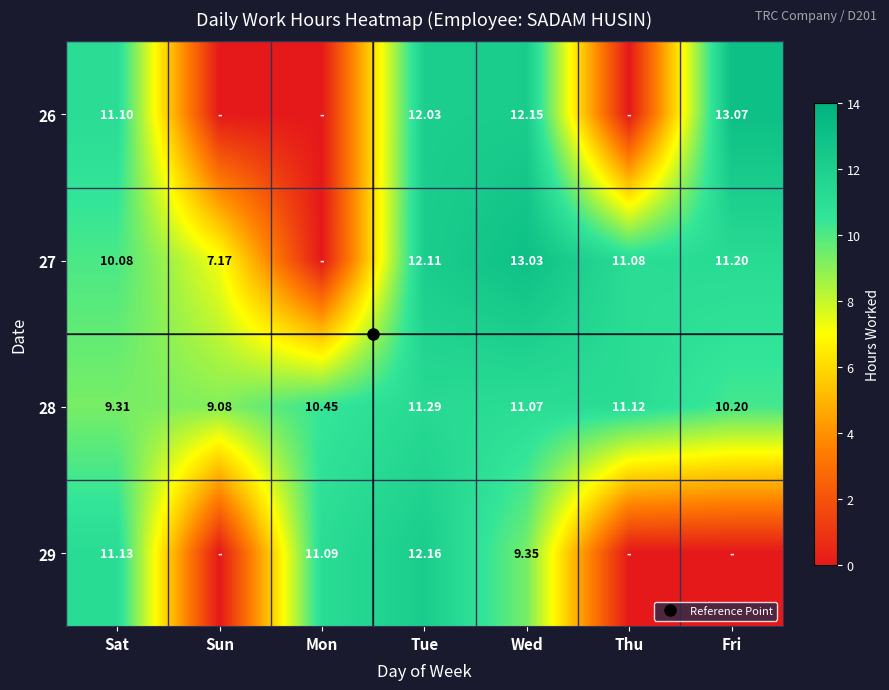

What is the approximate value of 27 at Thu?

11.1